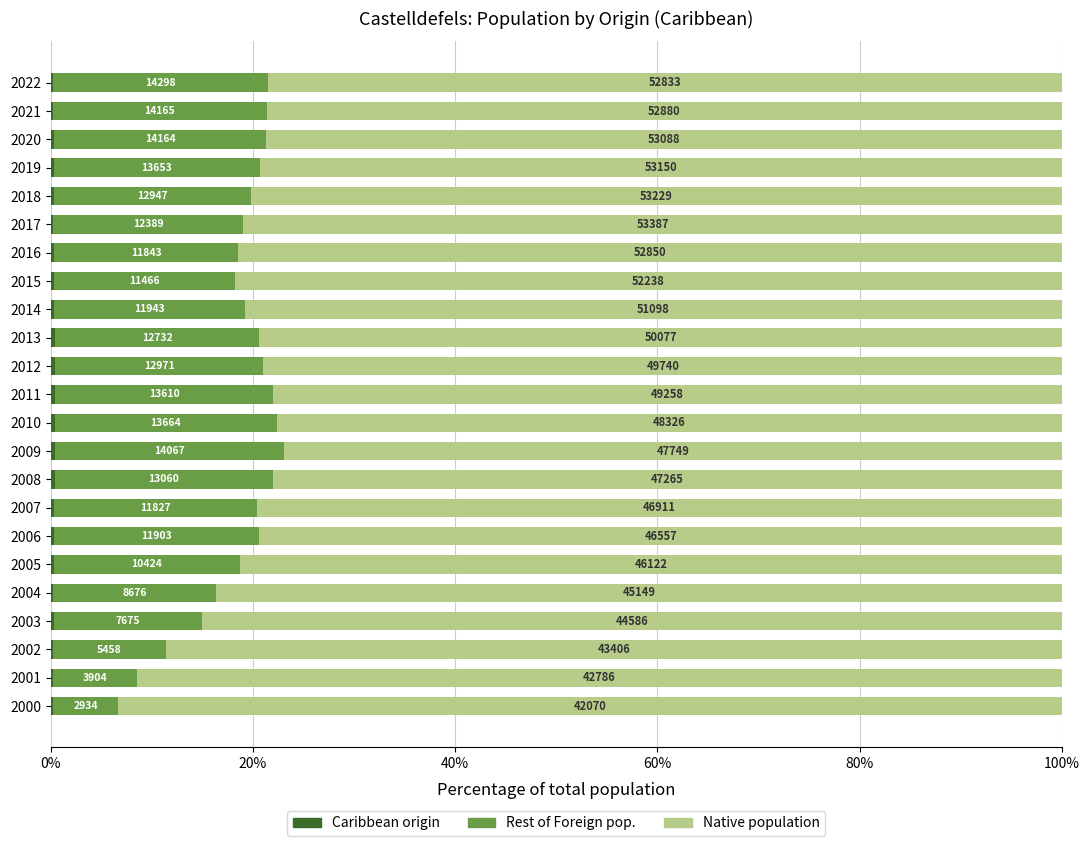

What are all the series names shown in the legend?

Caribbean origin, Rest of Foreign pop., Native population